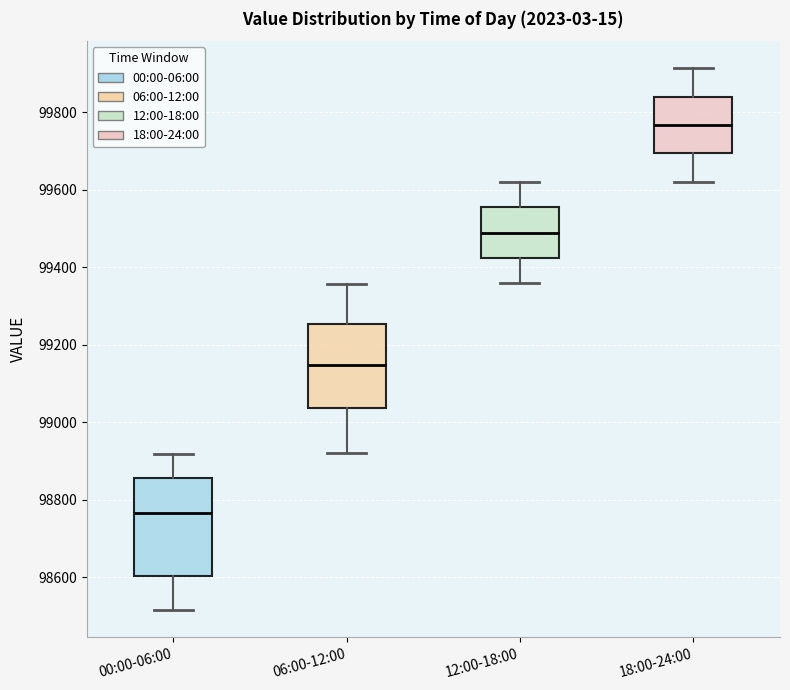

Which box's median line is the lowest?

00:00-06:00